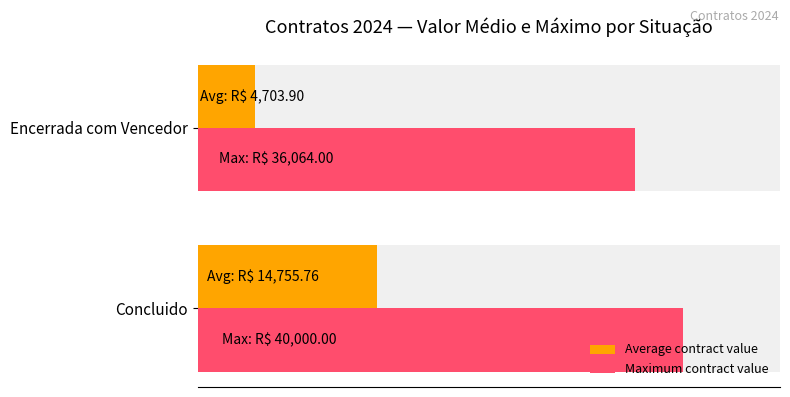

Reading left to right, list all the values displayed in this chart.

Average contract value: 14755.8	4703.9
Maximum contract value: 40000.0	36064.0